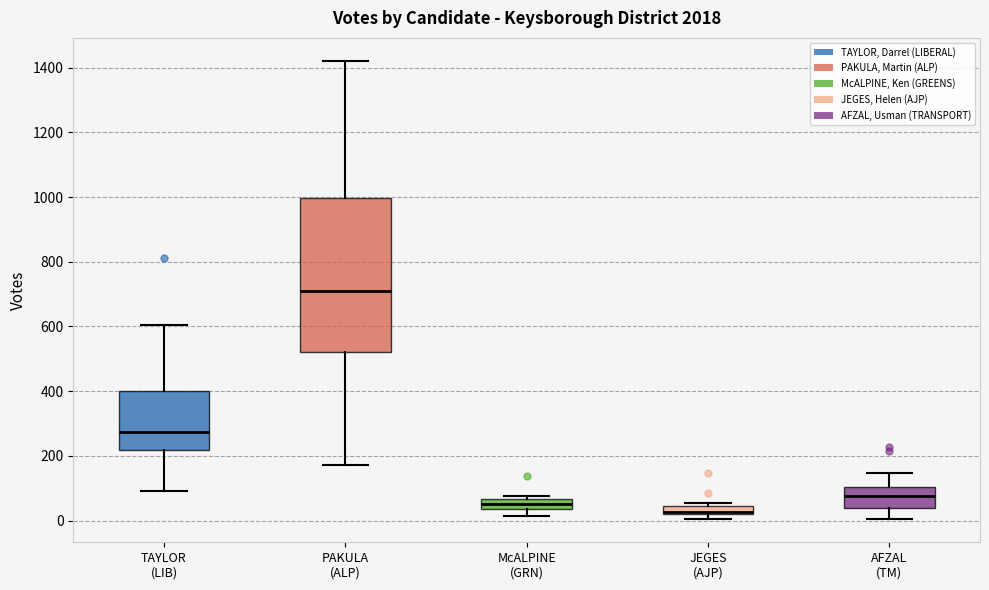

Comparing the boxes themselves (not the whiskers), which one is the tallest?

PAKULA (ALP)